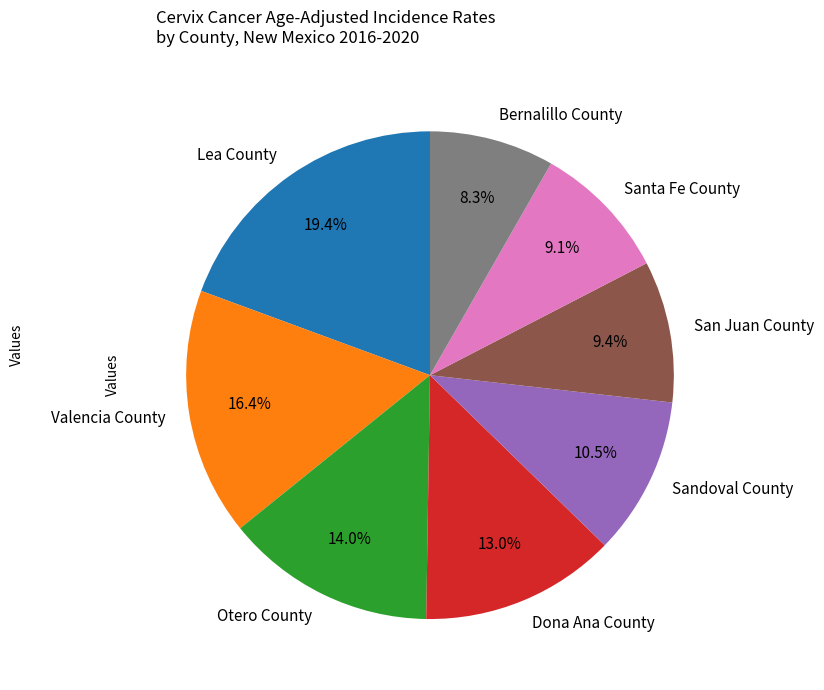

What portion of the pie excludes Valencia County?

83.6%